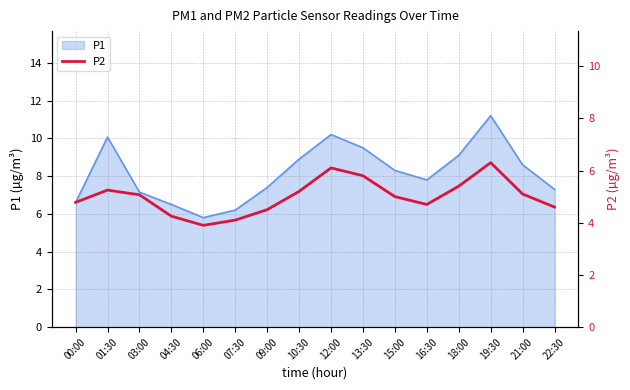

The value of P1 at 07:30 is 1.3. True or false?

False